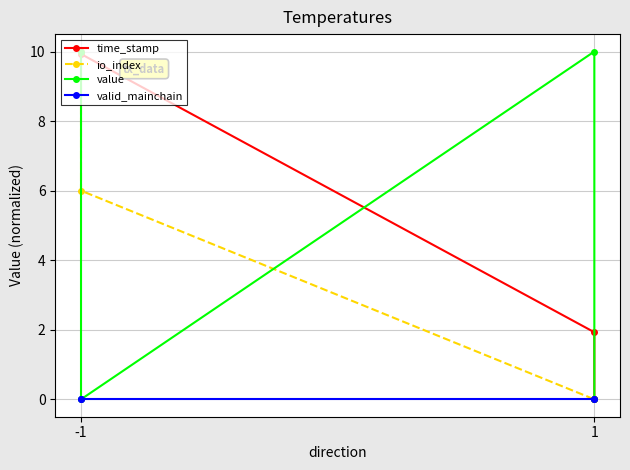

What is the difference between the second highest and minimum values in the value series?

10.0